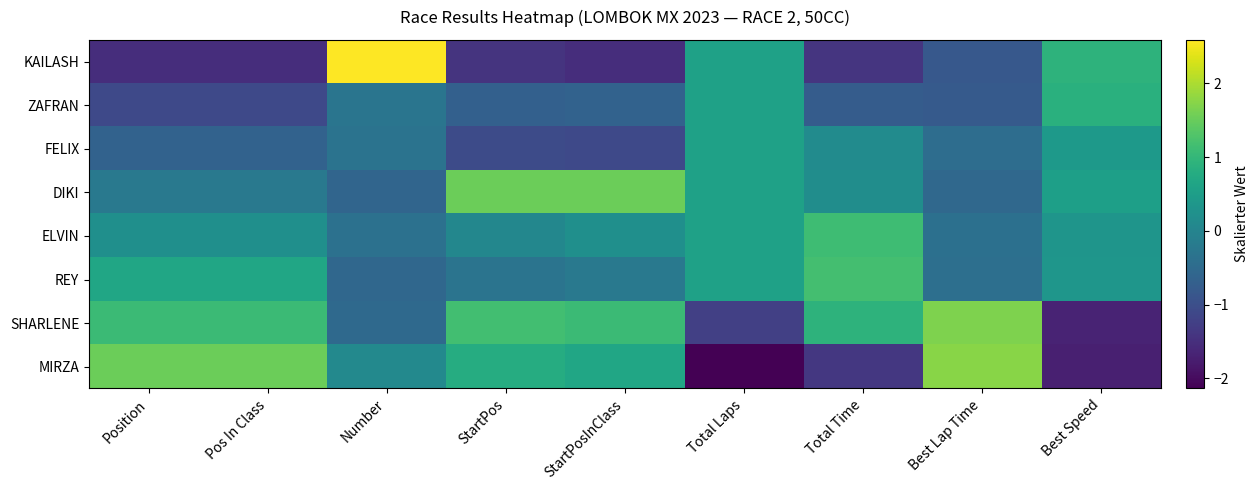

Rank the series at Pos In Class from highest to lowest value.

MIRZA, SHARLENE, REY, ELVIN, DIKI, FELIX, ZAFRAN, KAILASH